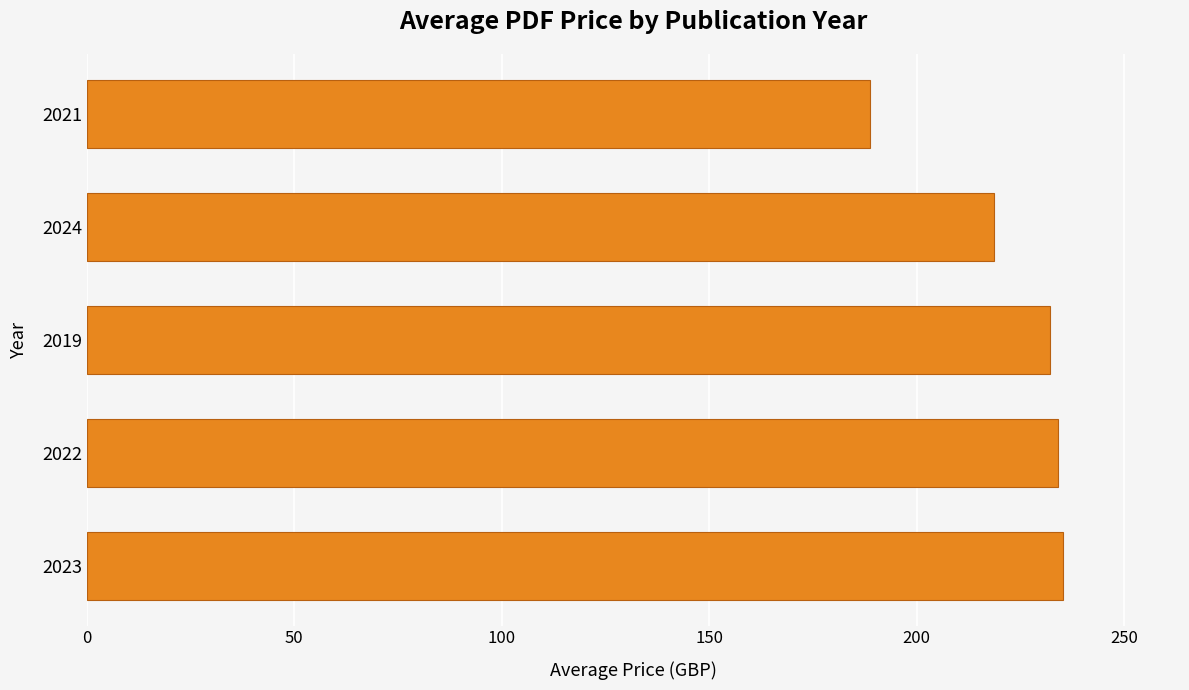

Count the number of categories in the chart.

5